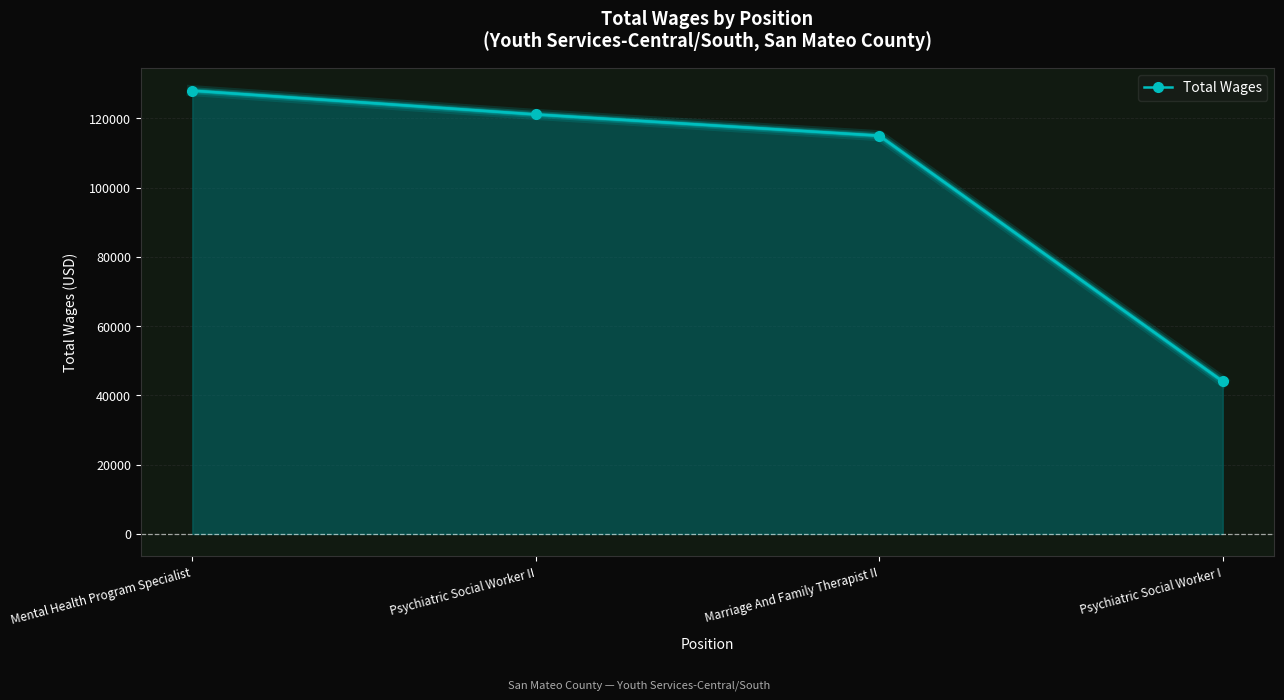

What is the greatest value displayed?

127968